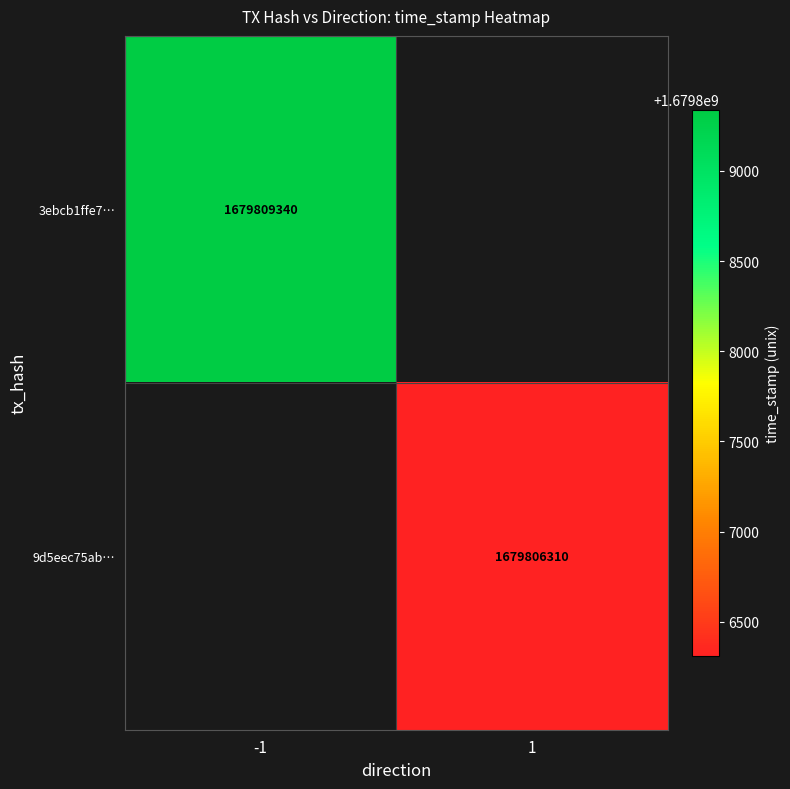

The 9d5eec75ab… series shows 1679806310 at 1. True or false?

True